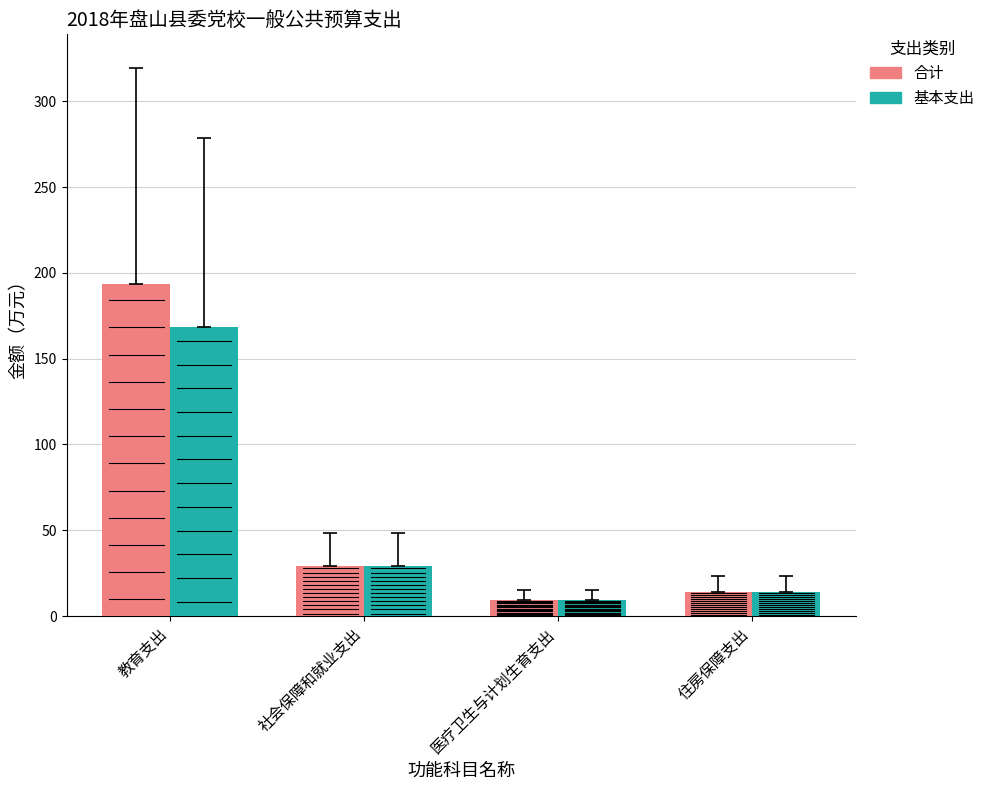

Rank the series by their average value, from lowest to highest.

基本支出, 合计